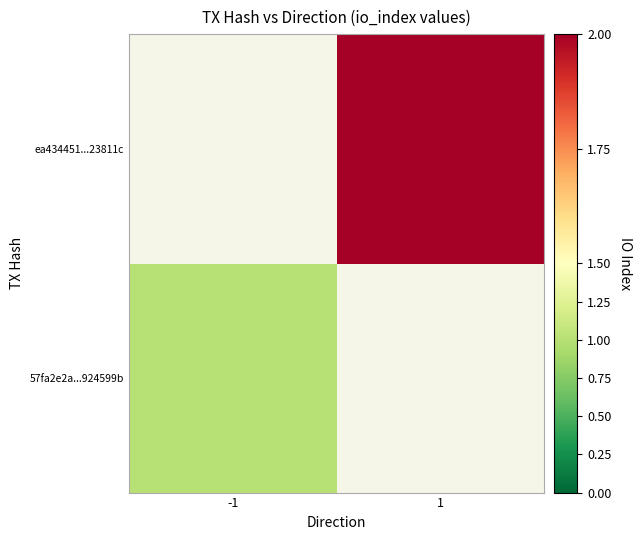

True or false: ea434451...23811c has a value of 2.0 at 1.

True